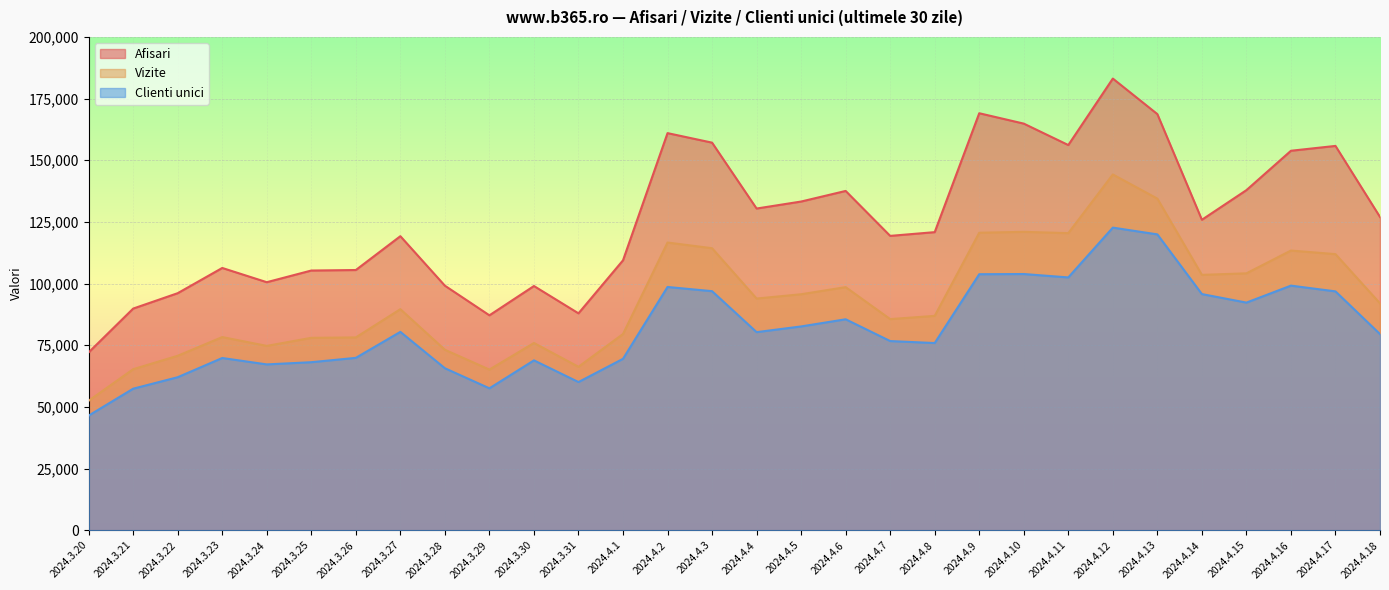

What is the total value across all series at 2024.4.18?

298506